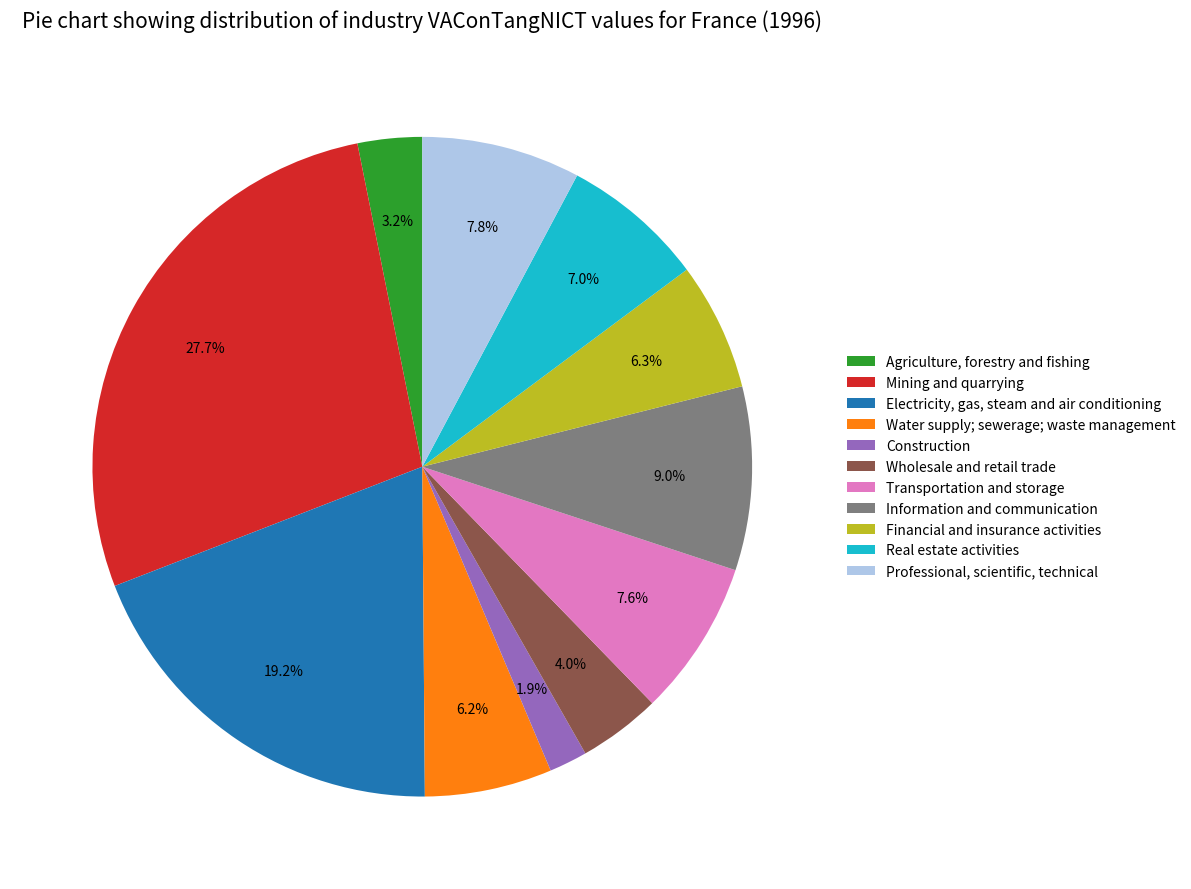

To the nearest percent, what is the average slice percentage?

9%